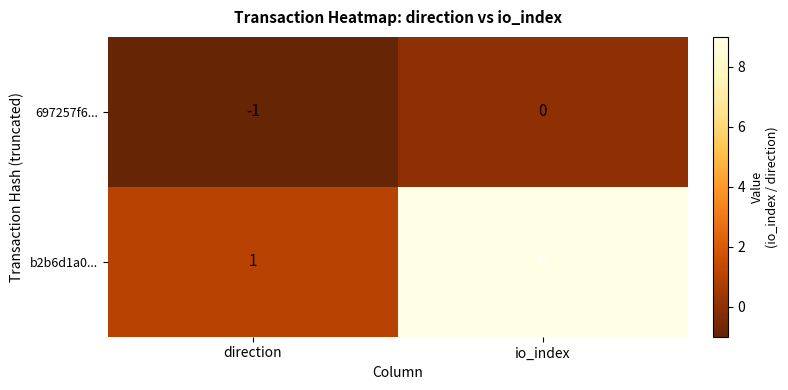

At how many categories does at least one series exceed 7?

1